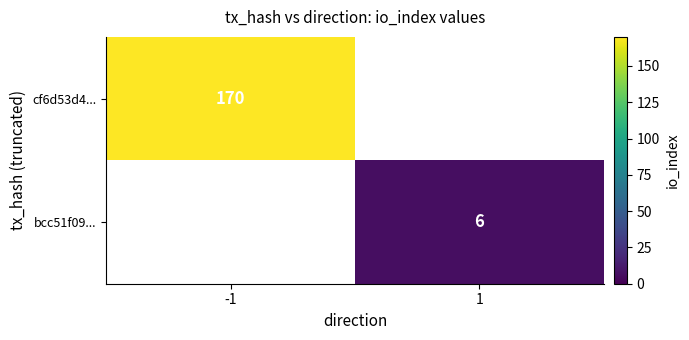

How many distinct data groups are displayed?

2